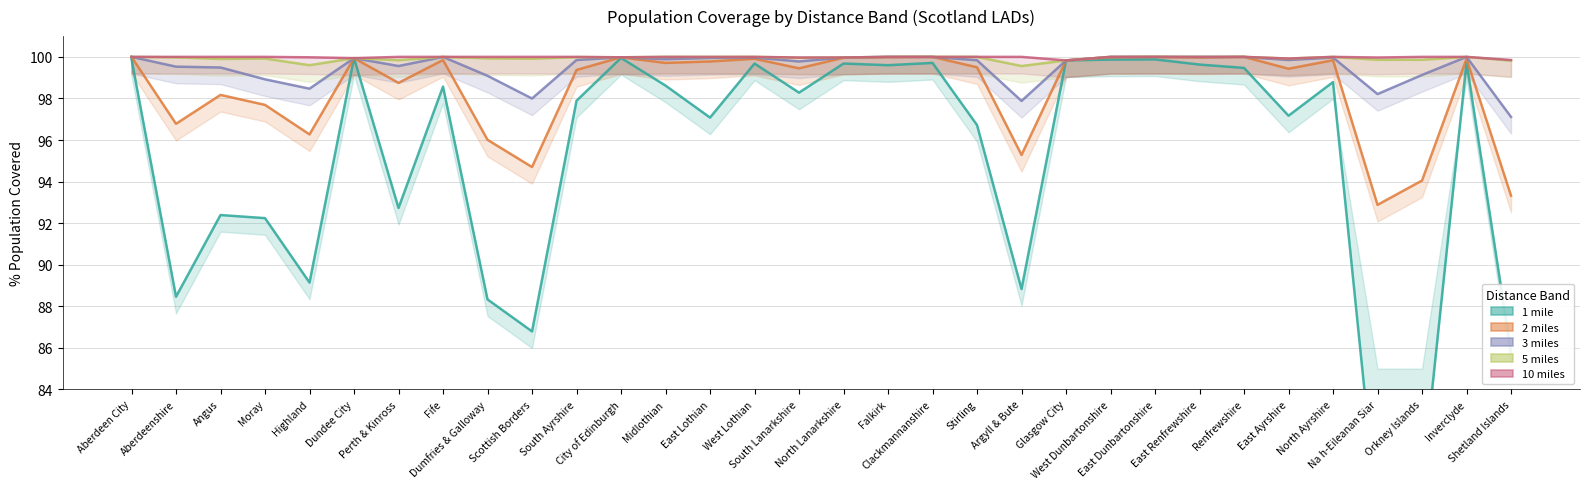

What position from the left is East Ayrshire?

27